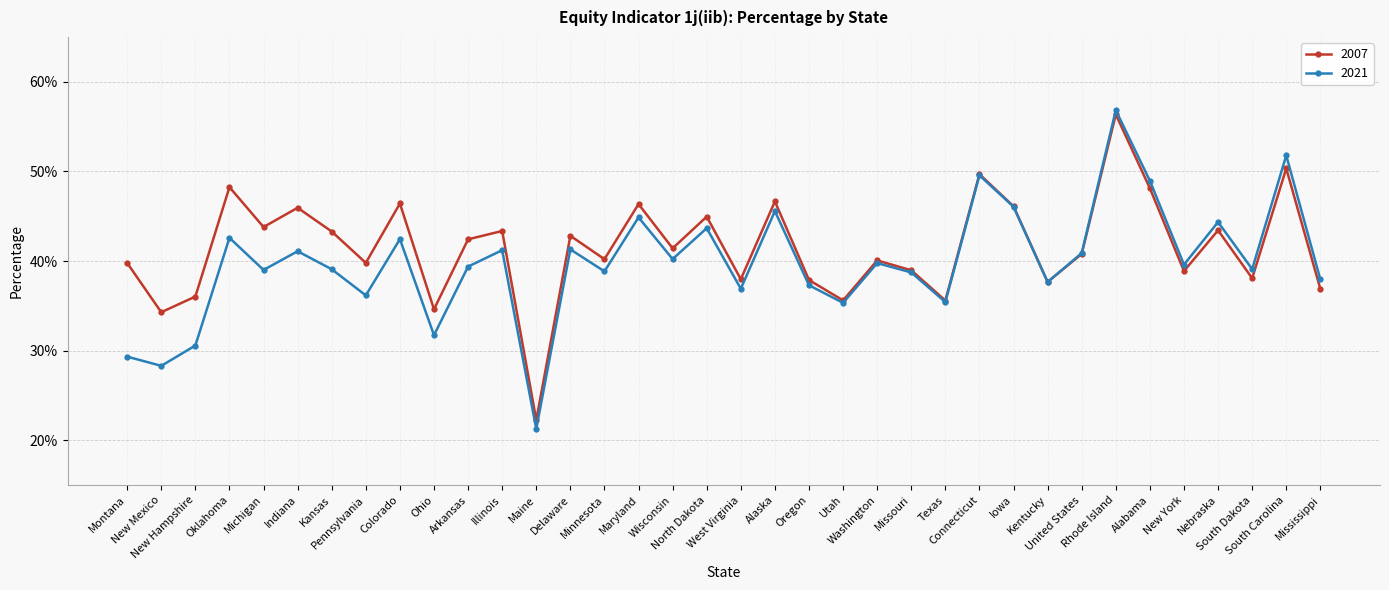

Where is the first local minimum for 2007?

New Mexico